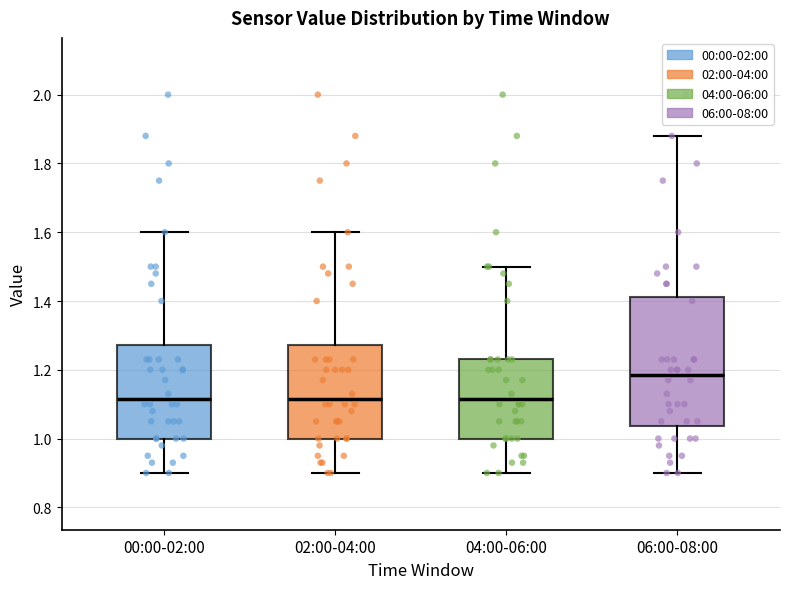

Reading left to right, transcribe this box plot: for each box, give where its median line is, the range the box spans, and where its two whiskers end, as read against the y-axis. The values are not printed on the chart, so give them approximately, as read against the axis.

00:00-02:00: median 1.12, box 1.00 to 1.28, whiskers 0.90 to 1.60
02:00-04:00: median 1.12, box 1.00 to 1.28, whiskers 0.90 to 1.60
04:00-06:00: median 1.12, box 1.00 to 1.24, whiskers 0.90 to 1.50
06:00-08:00: median 1.18, box 1.04 to 1.42, whiskers 0.90 to 1.88